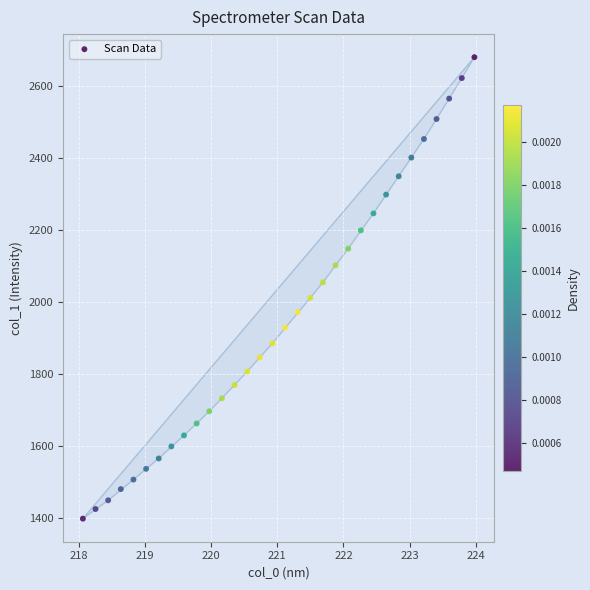

What is the range of Y values (max minus min)?

1282.5